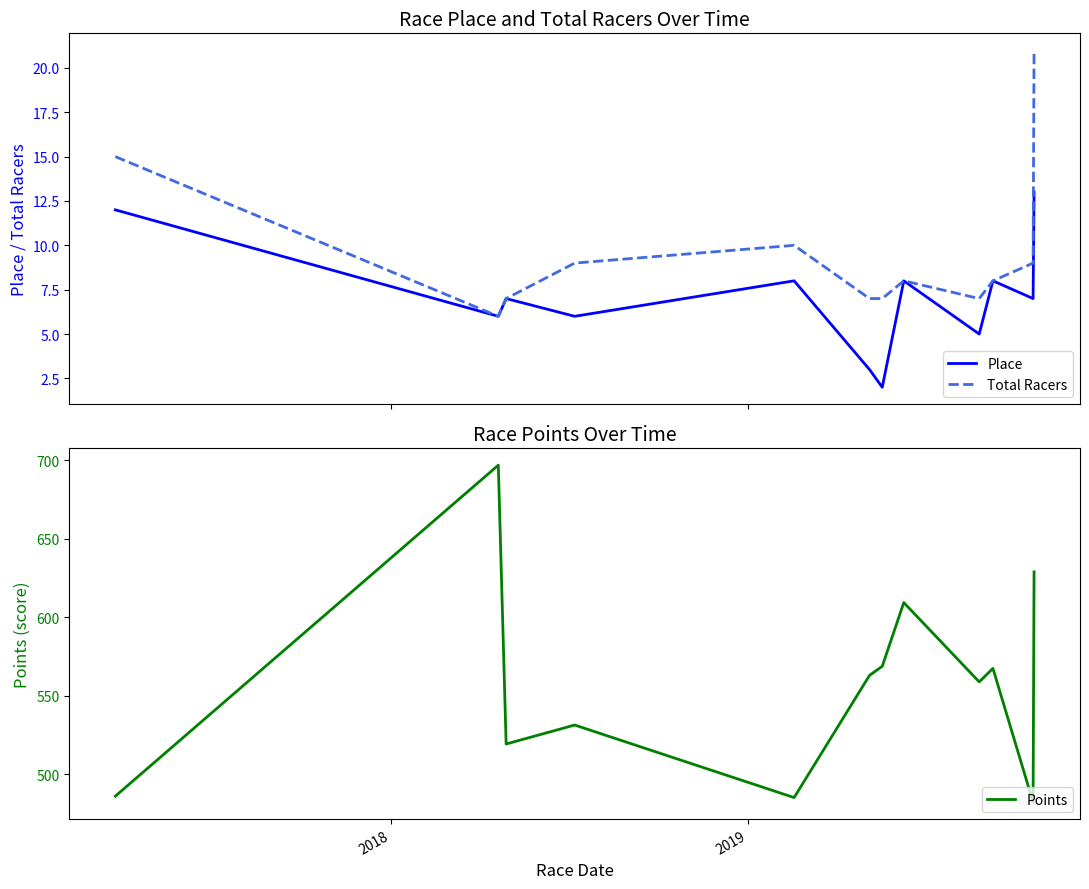

At which category is the sum across all series the highest?

2018